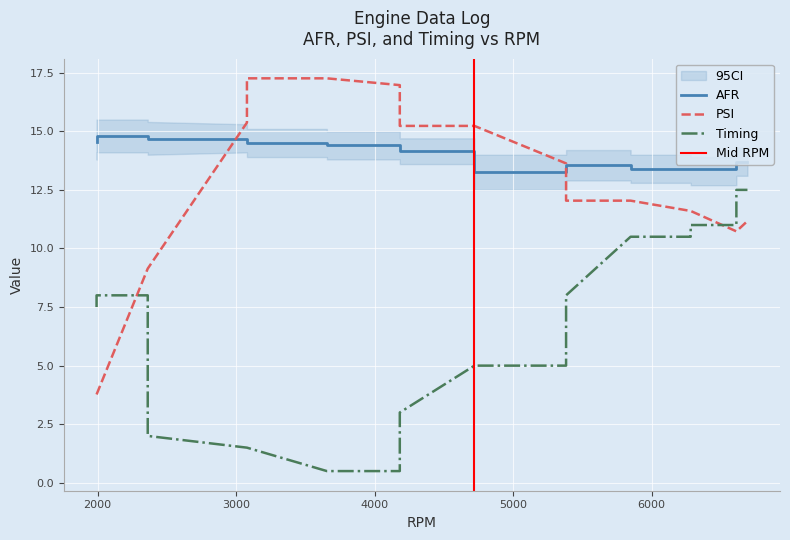

Reading left to right, extract all data points from this chart.

AFR: 14.6	14.8	14.8	14.7	14.7	14.7	14.5	14.5	14.5	14.4	14.4	14.2	14.2	14.2	13.2	13.2	13.6	13.6	13.6	13.4	13.4	13.4	13.4	13.4	13.7	13.7
PSI: 3.8	3.8	9.1	9.1	9.1	15.4	15.4	17.3	17.3	17.3	17.0	17.0	15.2	15.2	15.2	13.6	13.6	12.0	12.0	12.0	11.6	11.6	11.6	10.7	10.7	11.2
Timing: 7.5	8.0	8.0	2.0	2.0	1.5	1.5	1.5	0.5	0.5	0.5	3.0	3.0	5.0	5.0	5.0	8.0	8.0	10.5	10.5	10.5	11.0	11.0	11.0	12.5	12.5